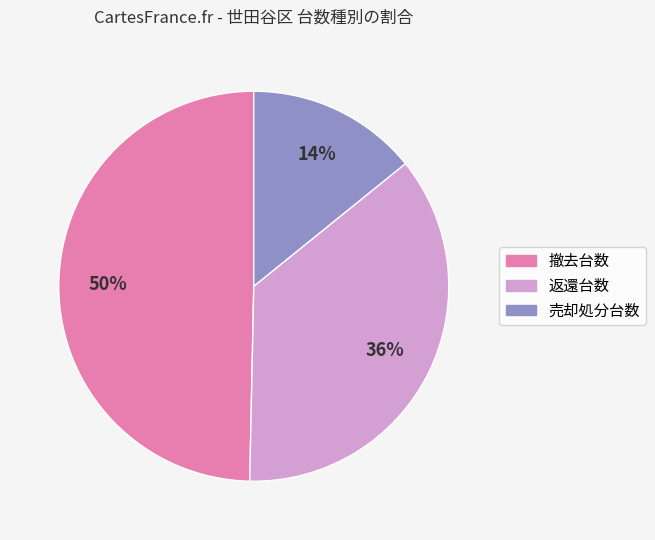

To the nearest percent, what portion does 売却処分台数 represent?

14%